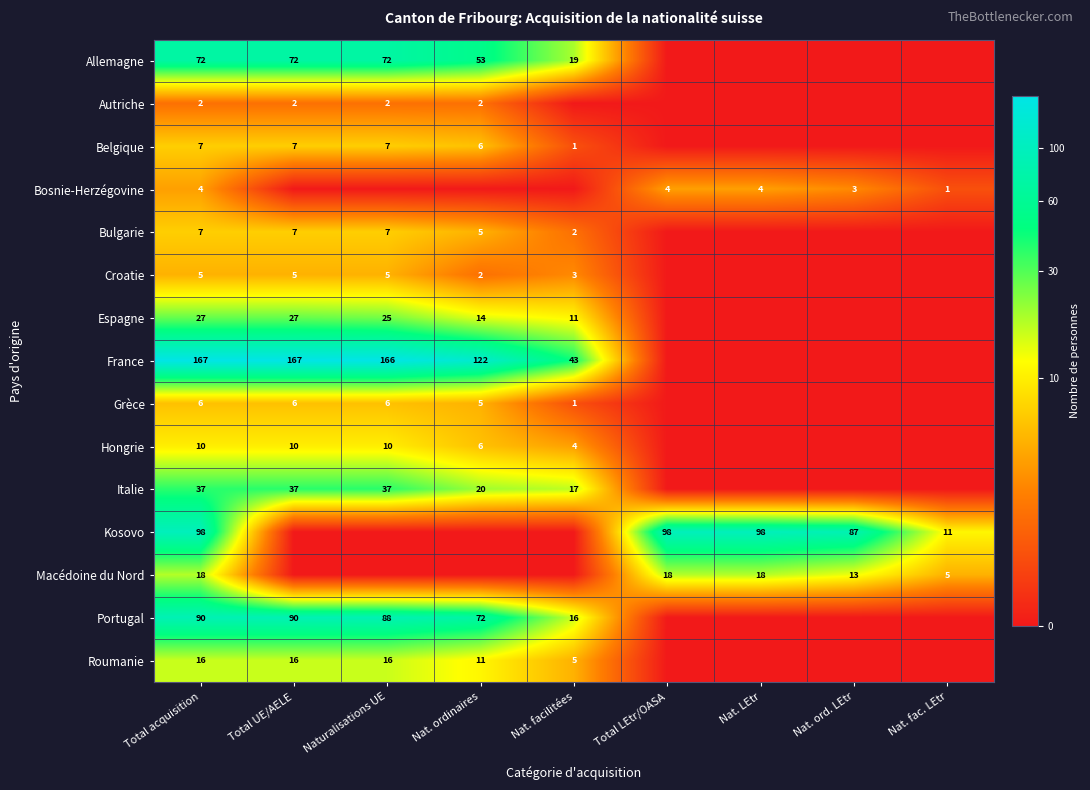

True or false: Croatie has a value of 1 at Nat. ordinaires.

False